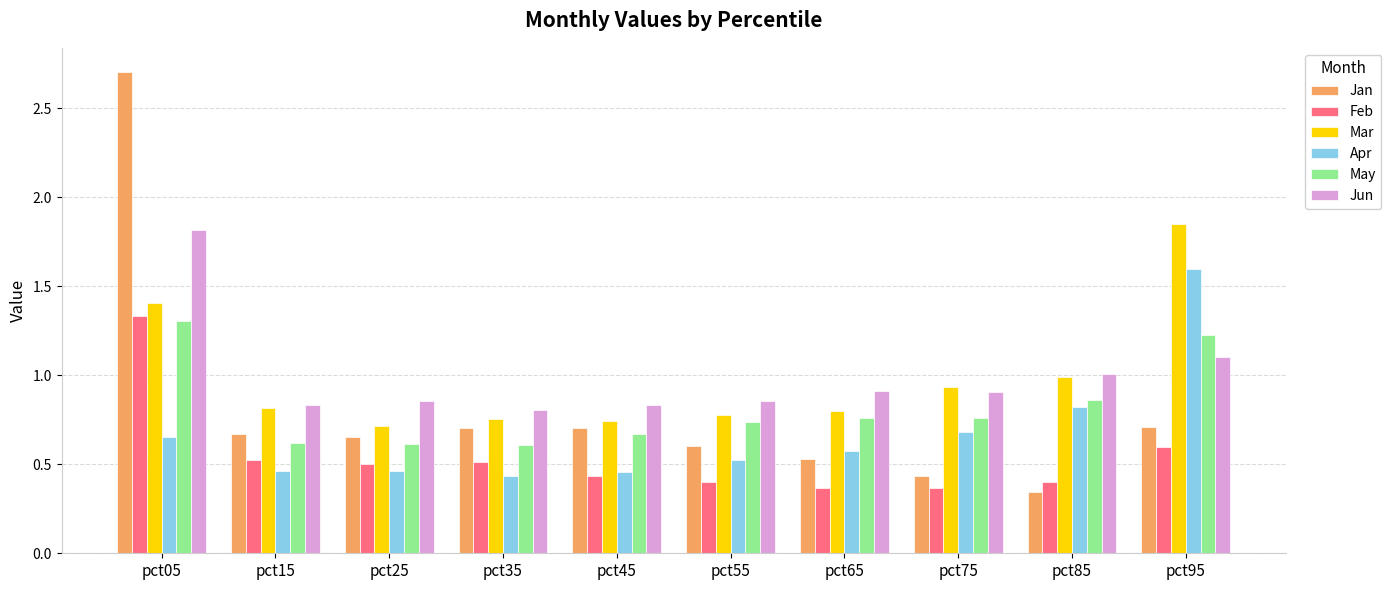

At how many categories does at least one series exceed 0?

10